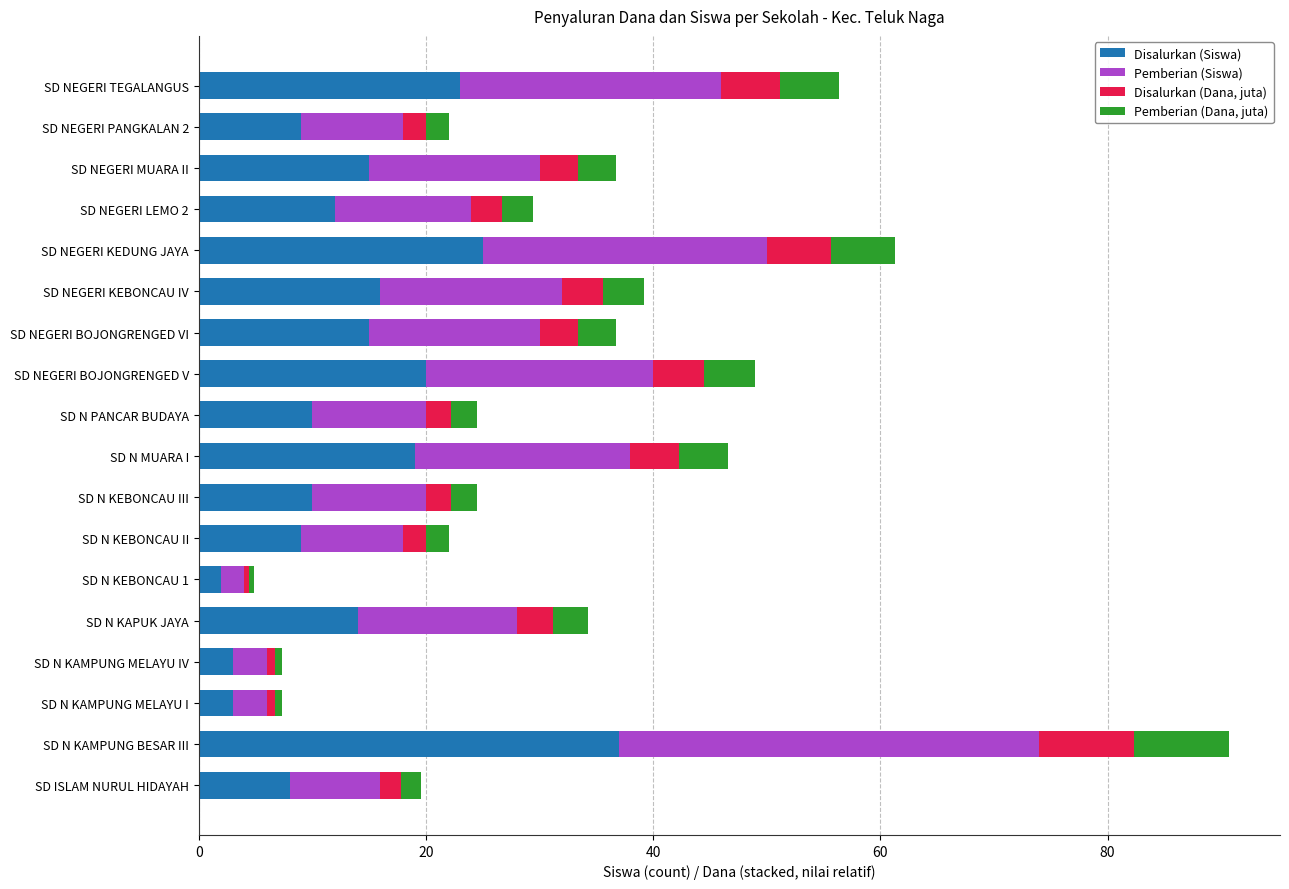

What is the difference between the Disalurkan (Siswa) values at SD N PANCAR BUDAYA and SD N KAMPUNG BESAR III?

27.0